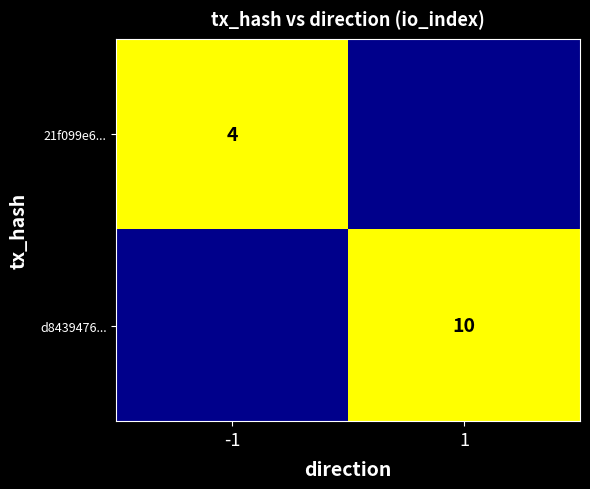

The value of d8439476... at 1 is 17. True or false?

False